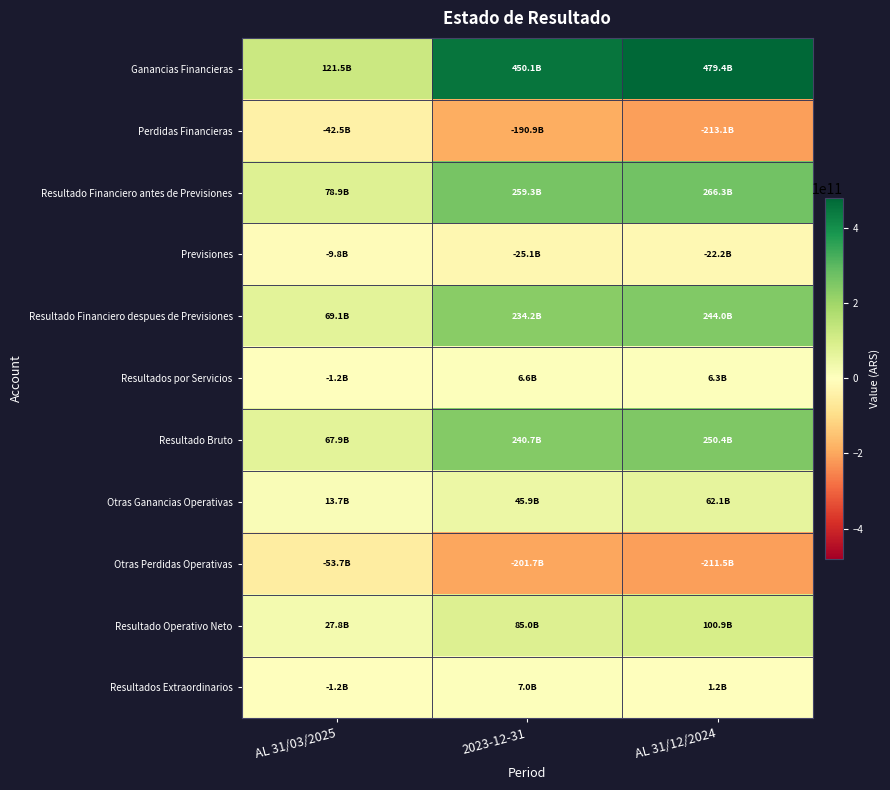

Reading left to right, transcribe all the data shown in this chart.

Ganancias Financieras: AL 31/03/2025=121466981975	2023-12-31=450139057370	AL 31/12/2024=479409213577
Perdidas Financieras: AL 31/03/2025=-42528729984	2023-12-31=-190864797326	AL 31/12/2024=-213142399558
Resultado Financiero antes de Previsiones: AL 31/03/2025=78938251991	2023-12-31=259274260044	AL 31/12/2024=266266814019
Previsiones: AL 31/03/2025=-9845174621	2023-12-31=-25116150594	AL 31/12/2024=-22228038067
Resultado Financiero despues de Previsiones: AL 31/03/2025=69093077370	2023-12-31=234158109450	AL 31/12/2024=244038775952
Resultados por Servicios: AL 31/03/2025=-1237911095	2023-12-31=6557761692	AL 31/12/2024=6349952674
Resultado Bruto: AL 31/03/2025=67855166275	2023-12-31=240715871142	AL 31/12/2024=250388728626
Otras Ganancias Operativas: AL 31/03/2025=13672031243	2023-12-31=45943591906	AL 31/12/2024=62055408087
Otras Perdidas Operativas: AL 31/03/2025=-53709747945	2023-12-31=-201664898301	AL 31/12/2024=-211544317651
Resultado Operativo Neto: AL 31/03/2025=27817449573	2023-12-31=84994564747	AL 31/12/2024=100899819062
Resultados Extraordinarios: AL 31/03/2025=-1230615495	2023-12-31=7042747129	AL 31/12/2024=1181118652